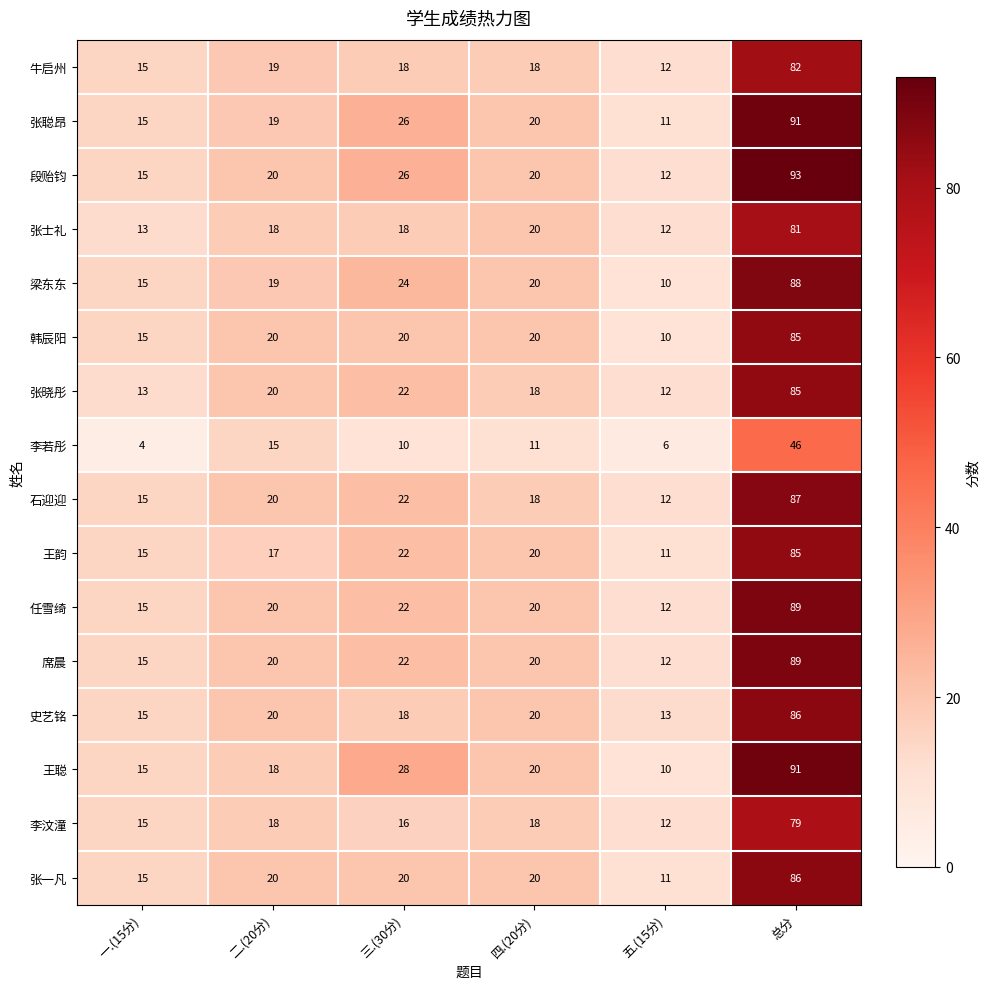

How many data points in 李汶潼 are less than 18?

3